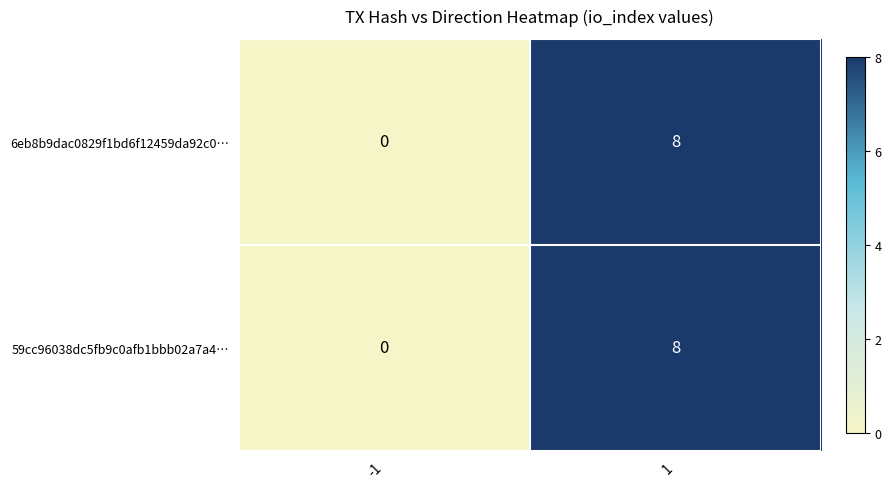

What is the maximum value for 59cc96038dc5fb9c0afb1bbb02a7a4…?

8